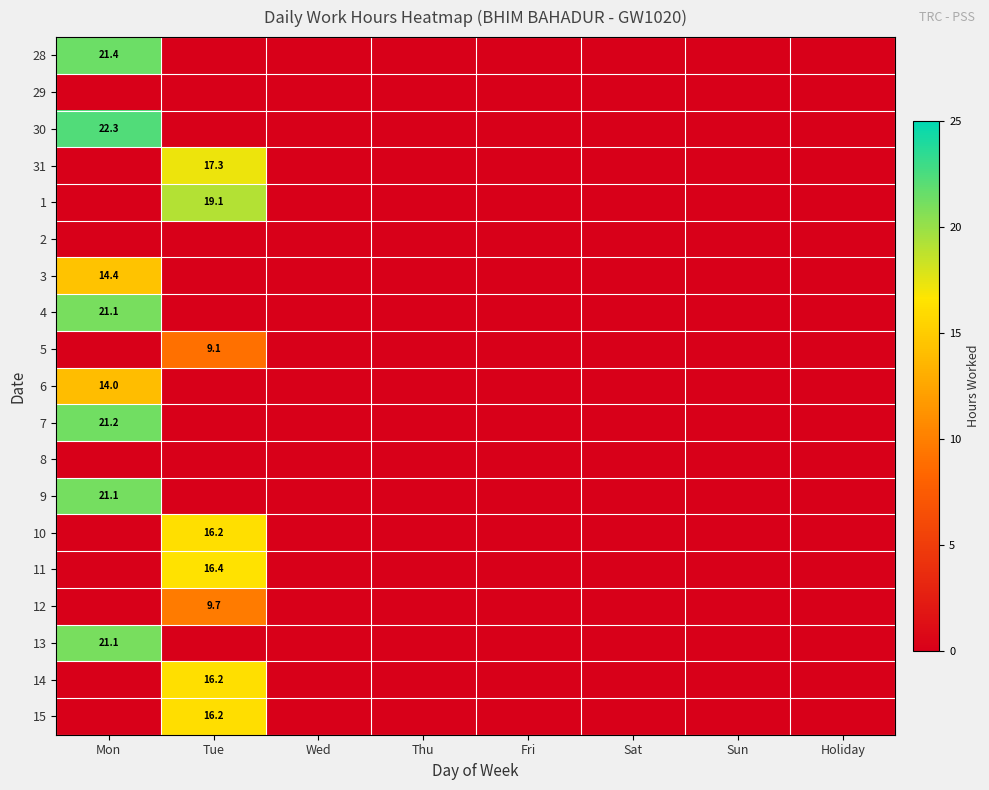

The 14 series shows 16.2 at Tue. True or false?

True